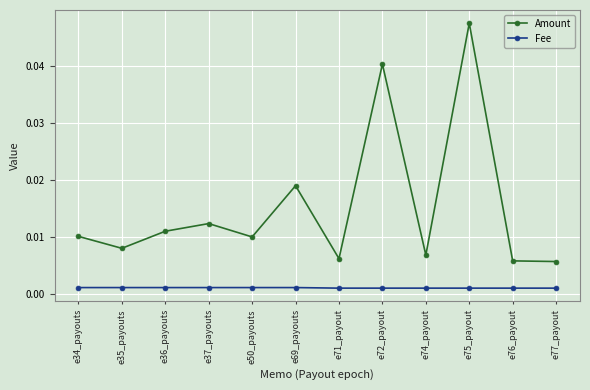

Count the Fee values in the range 0 to 1.

12